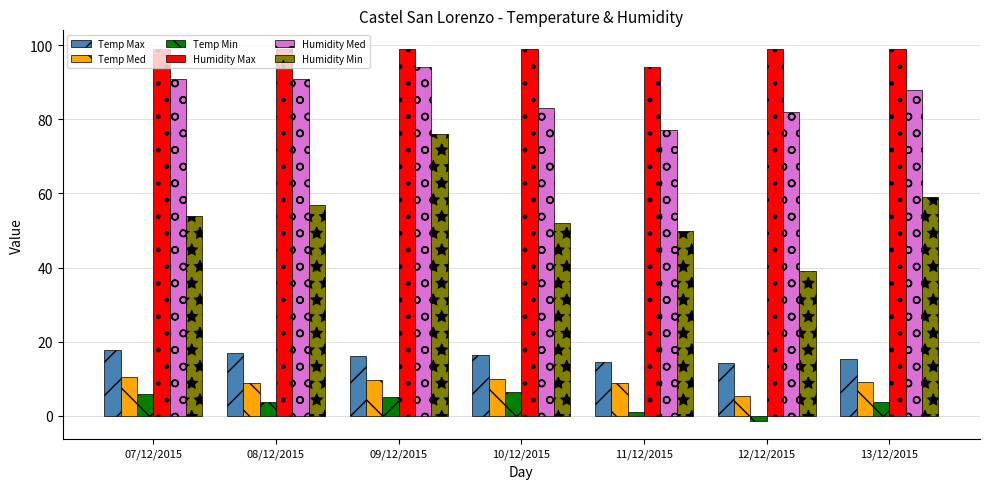

Count the number of categories in the chart.

7